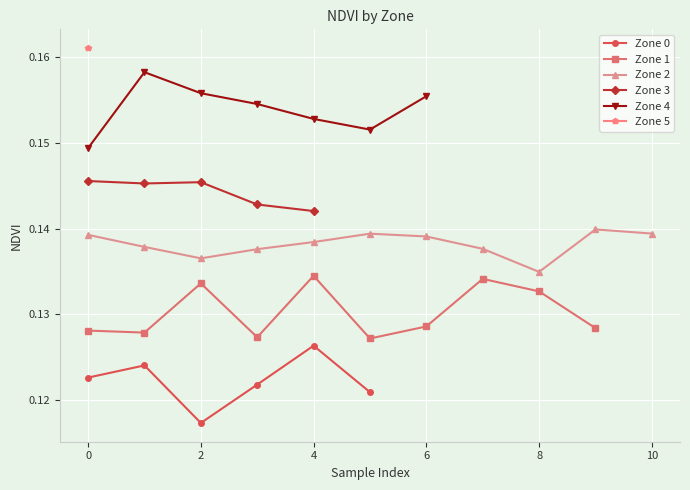

How many lines are shown in the chart?

6